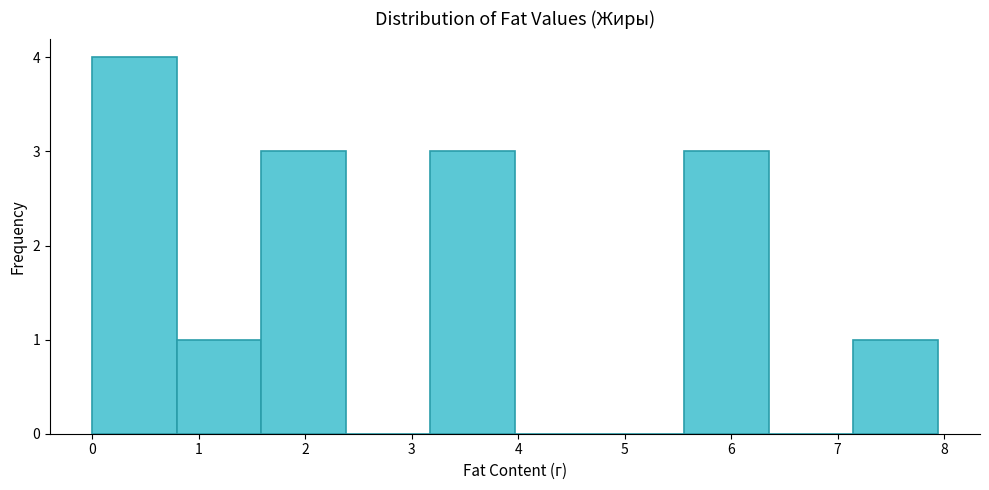

How tall is the bar that spans 3.2 to 4.0 on the x-axis? Neither the bar edges nor the heights are printed on the chart, so give them approximately, as read against the axes.

3